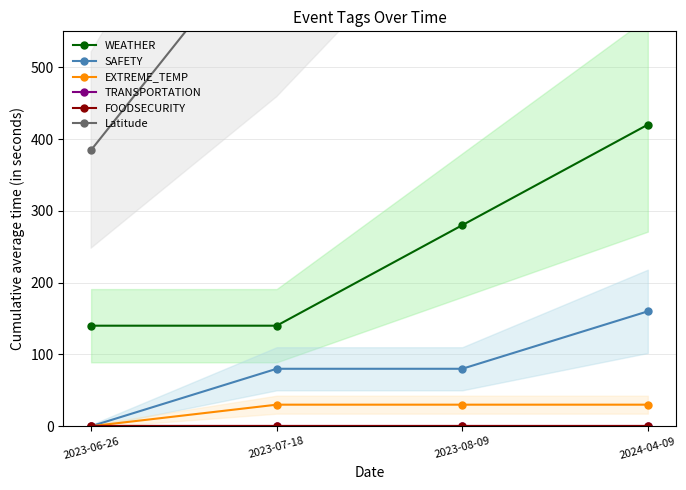

What is the average value of the Latitude series?

889.9